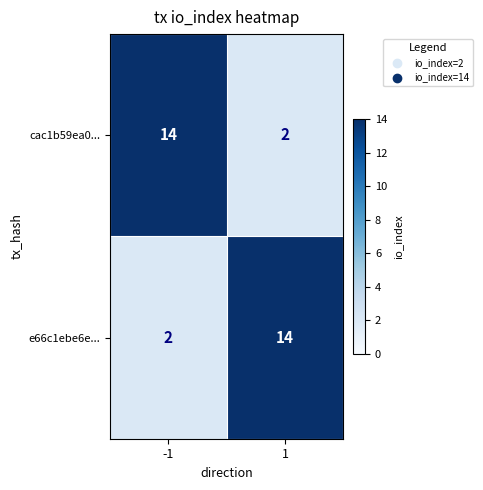

What is the maximum value for e66c1ebe6e...?

14